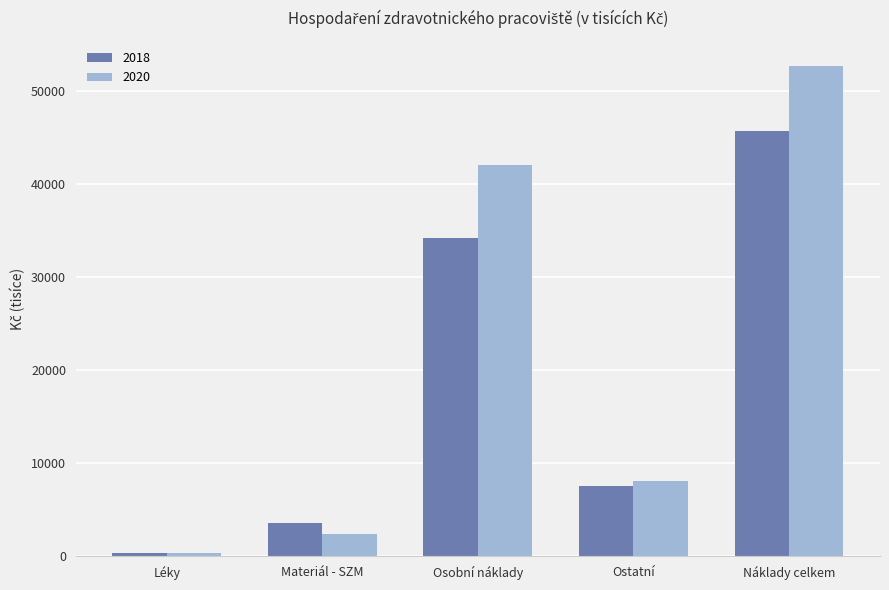

Rank the categories by 2020 value from highest to lowest.

Náklady celkem, Osobní náklady, Ostatní, Materiál - SZM, Léky